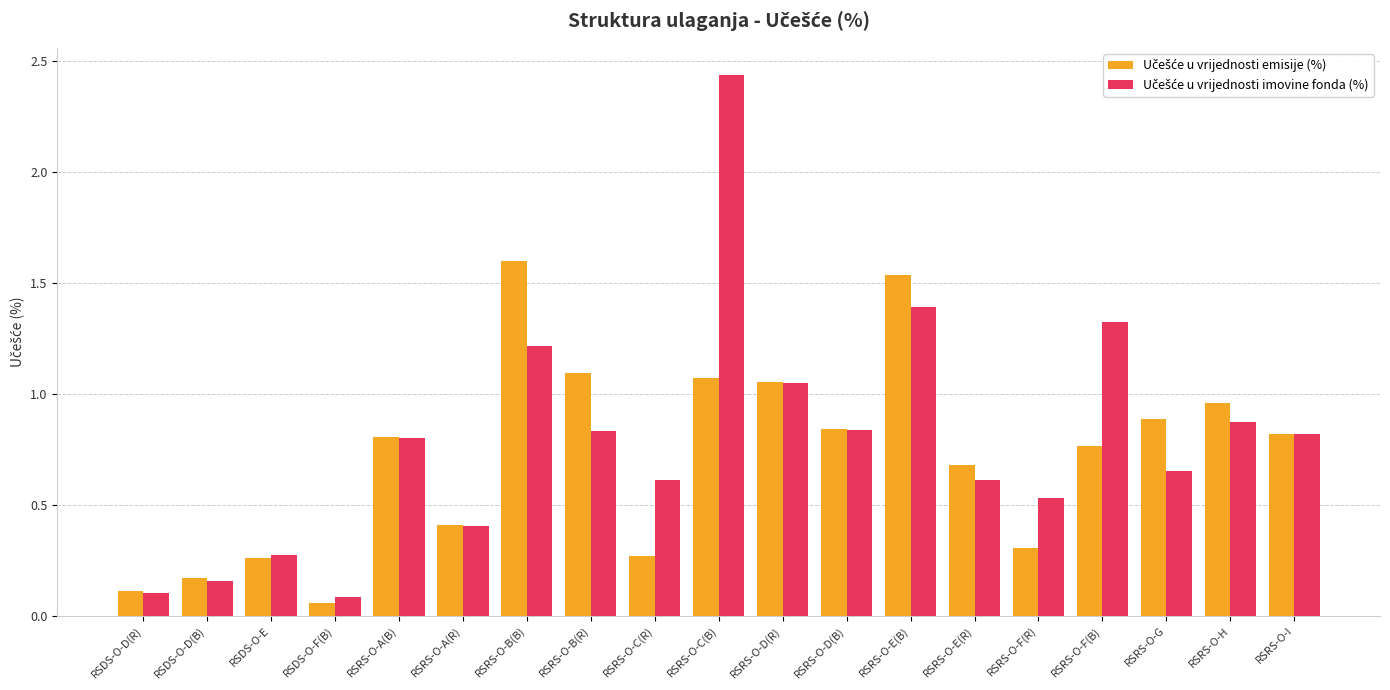

At which category is the sum across all series the highest?

RSRS-O-C(B)